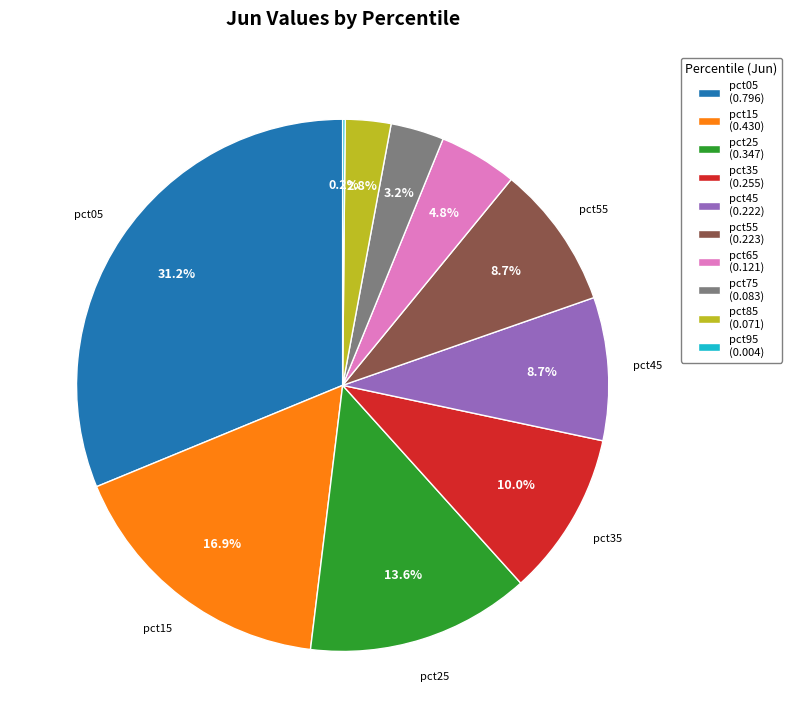

Is there any slice that represents more than half of the pie?

No